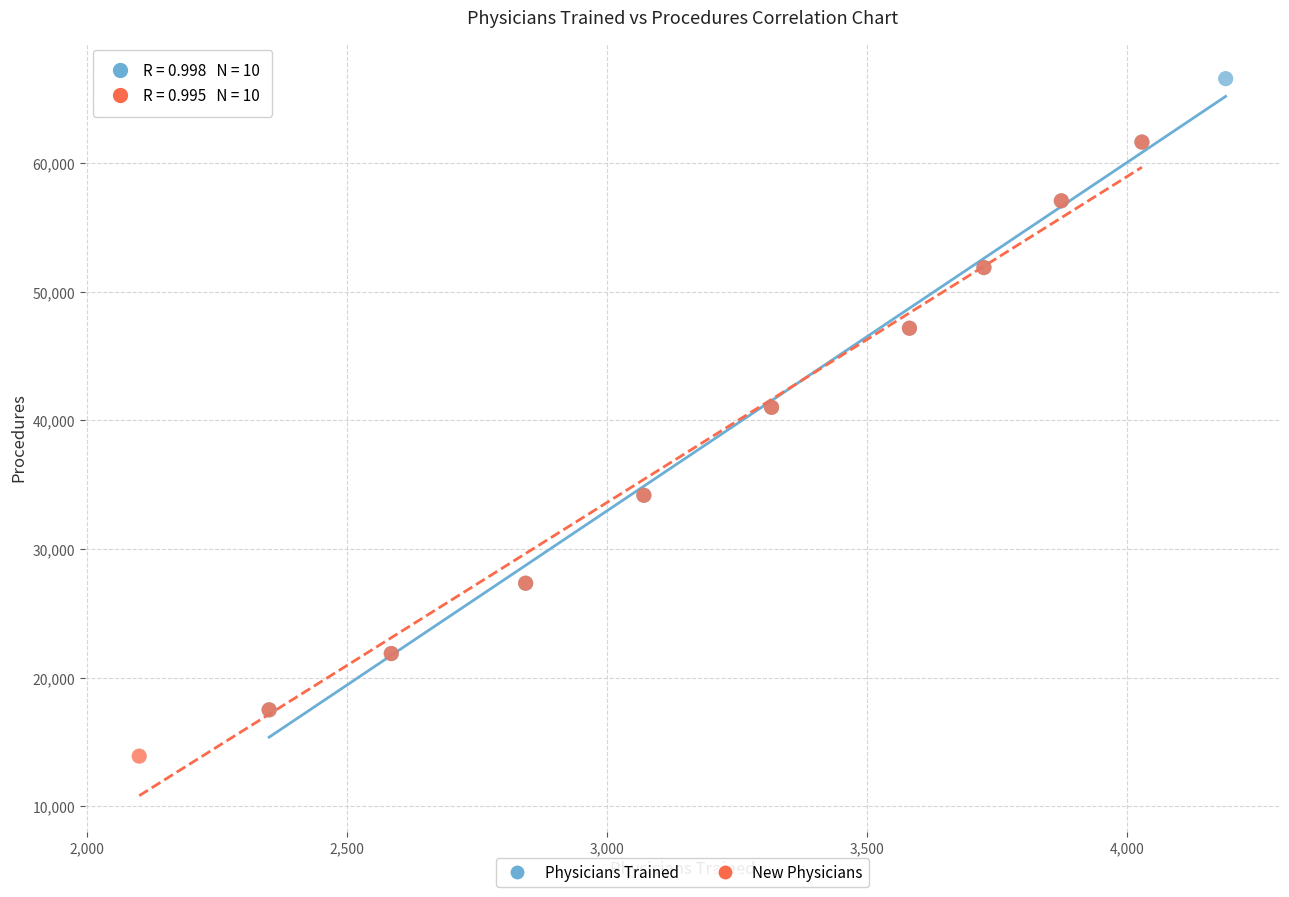

What are all the series names shown in the legend?

Physicians Trained, New Physicians